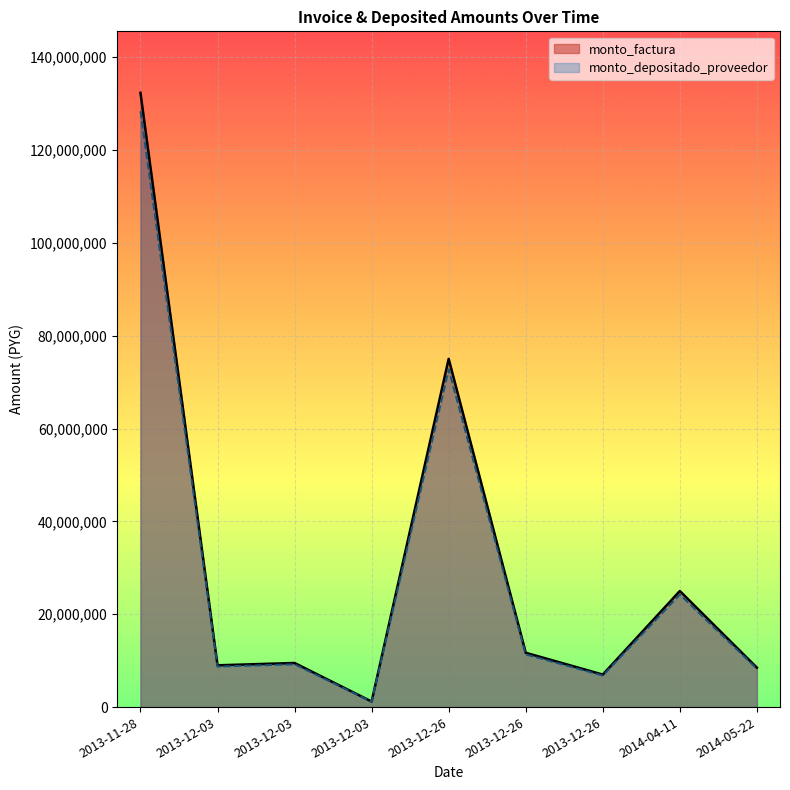

Which series has the largest total across all categories?

monto_factura